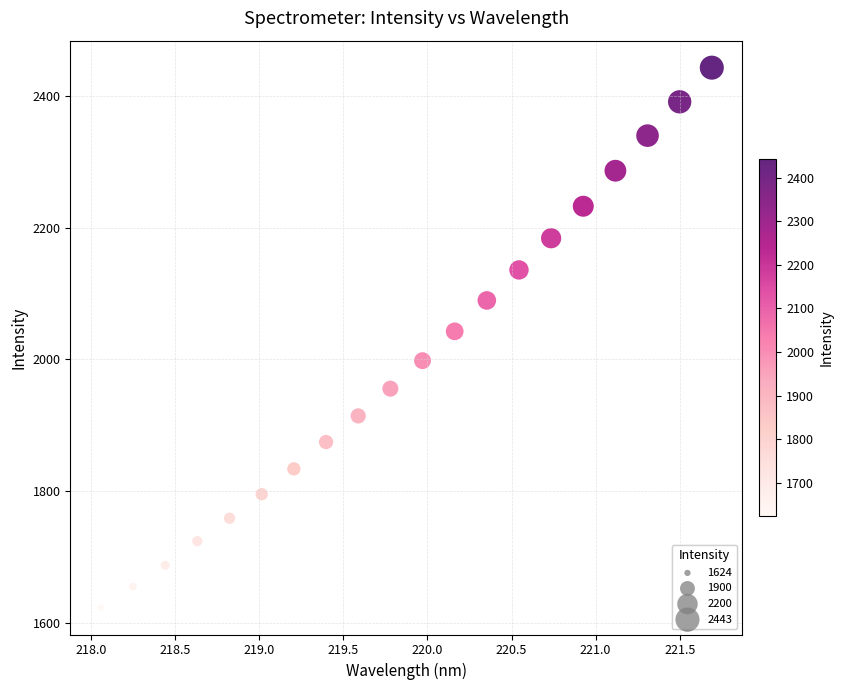

What Y value in the scatter plot is closest to 2033?

2042.6